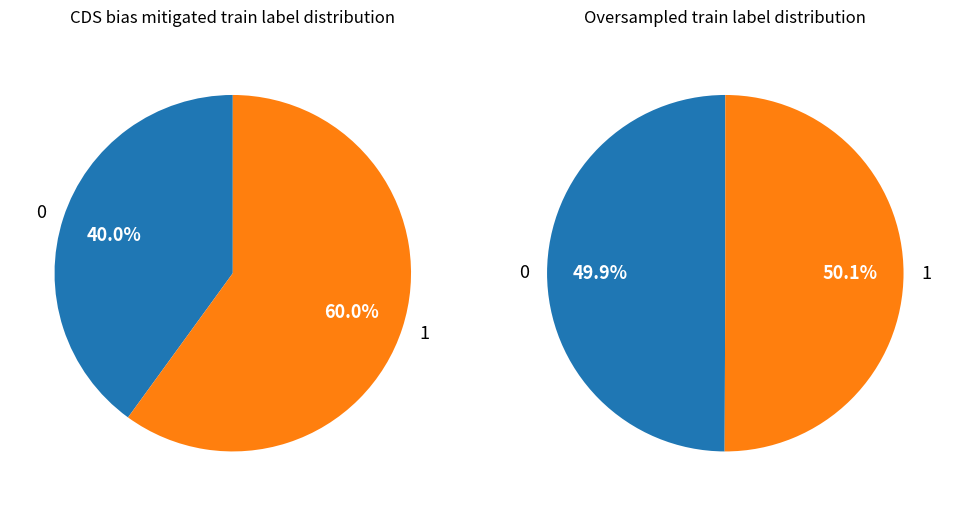

How many segments does this pie chart have?

2